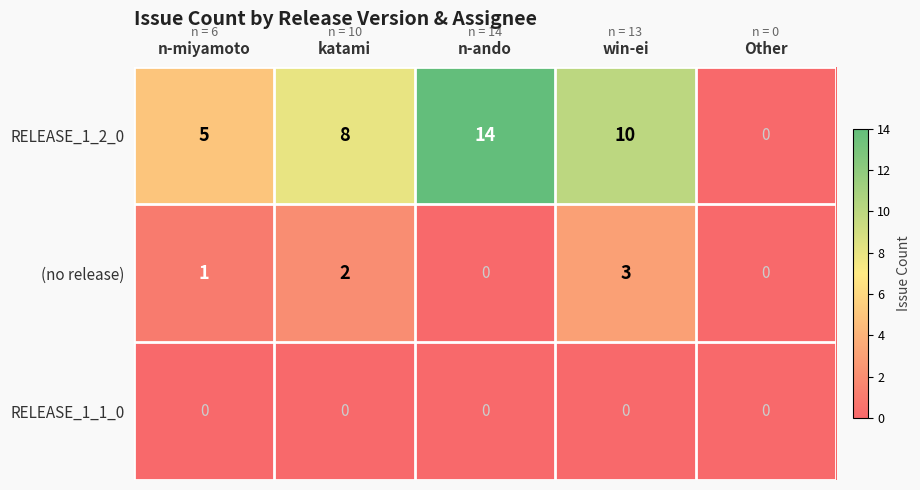

Read the RELEASE_1_2_0 value at n-ando.

14